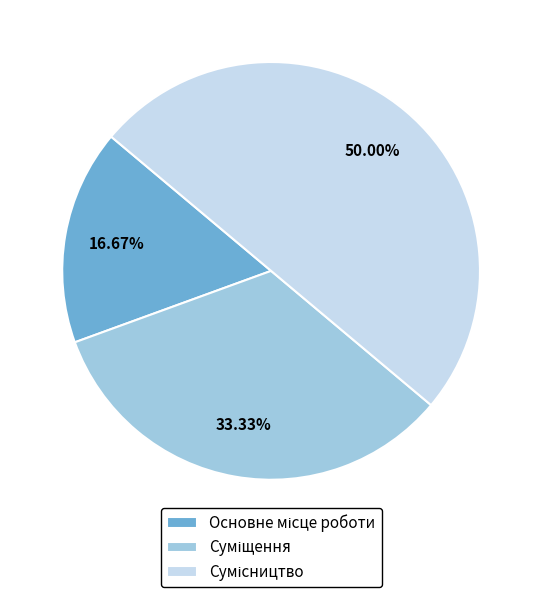

To the nearest percent, what portion does Сумісництво represent?

50%